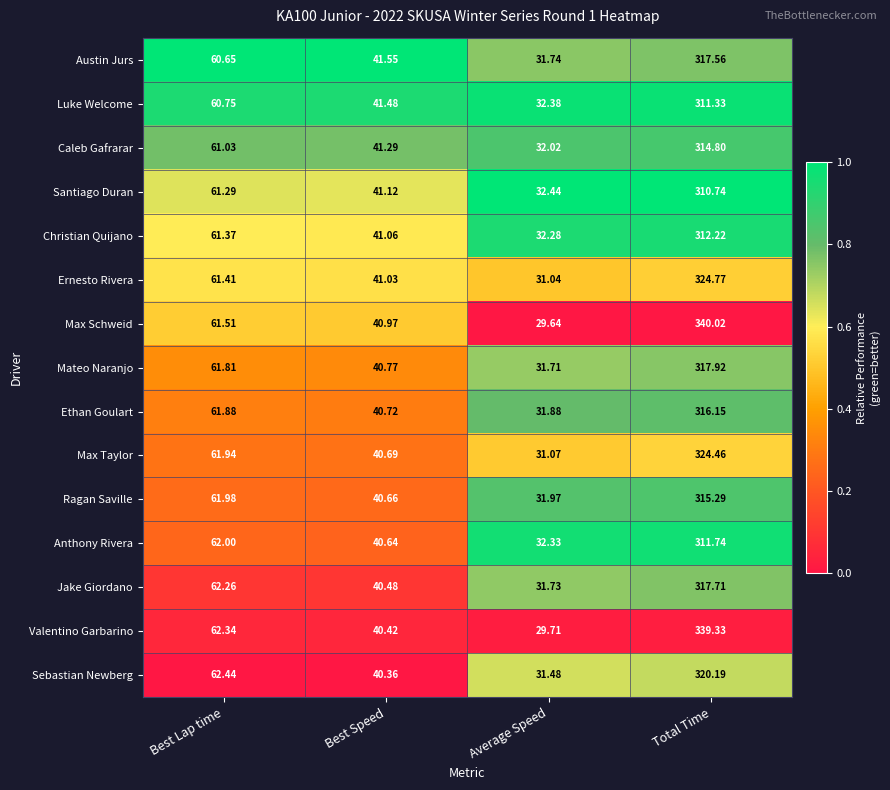

Which series has the largest range (max minus min)?

Max Schweid